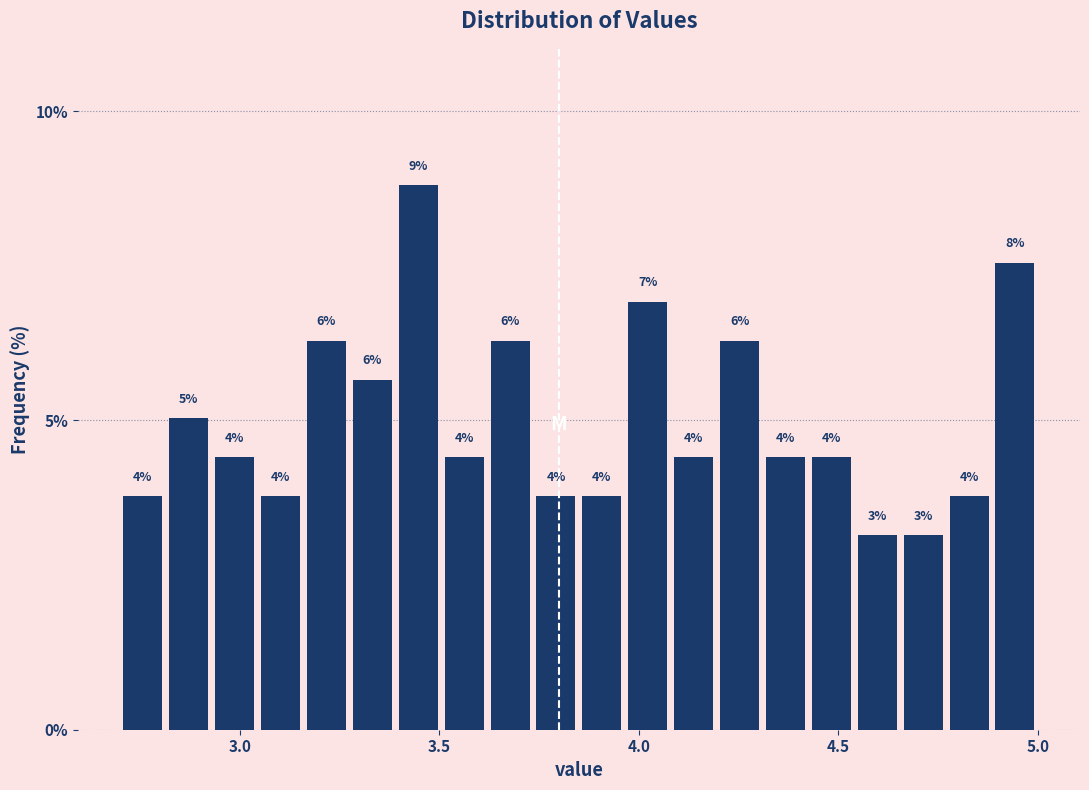

Read against the x-axis, roughly where is the centre of the tallest bar?

3.45